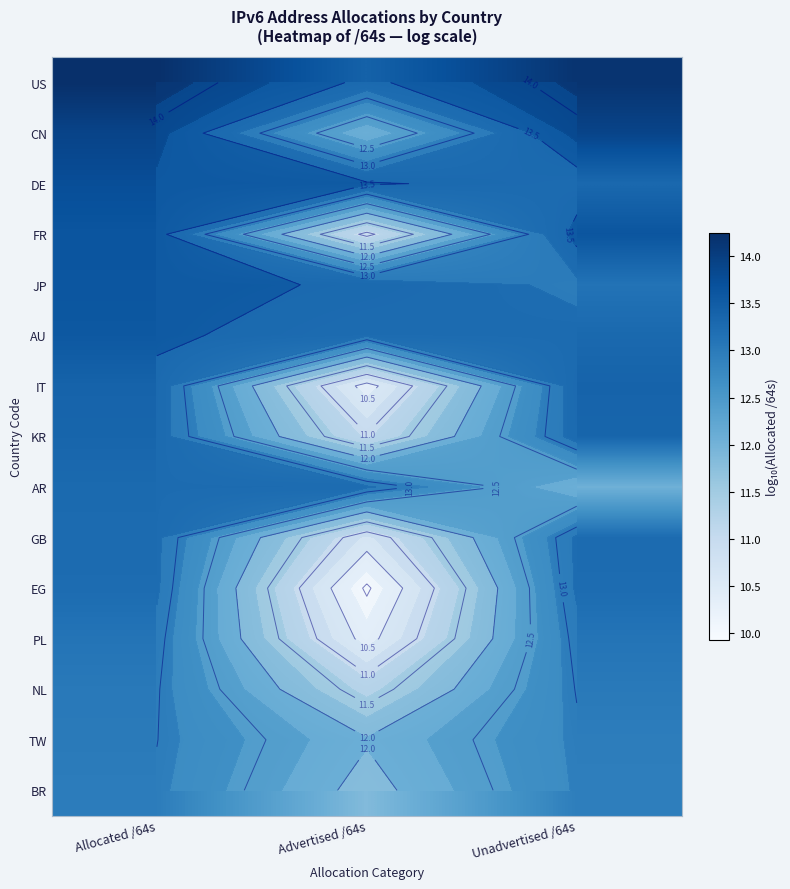

What is the total value across all series at Advertised /64s?

177.4